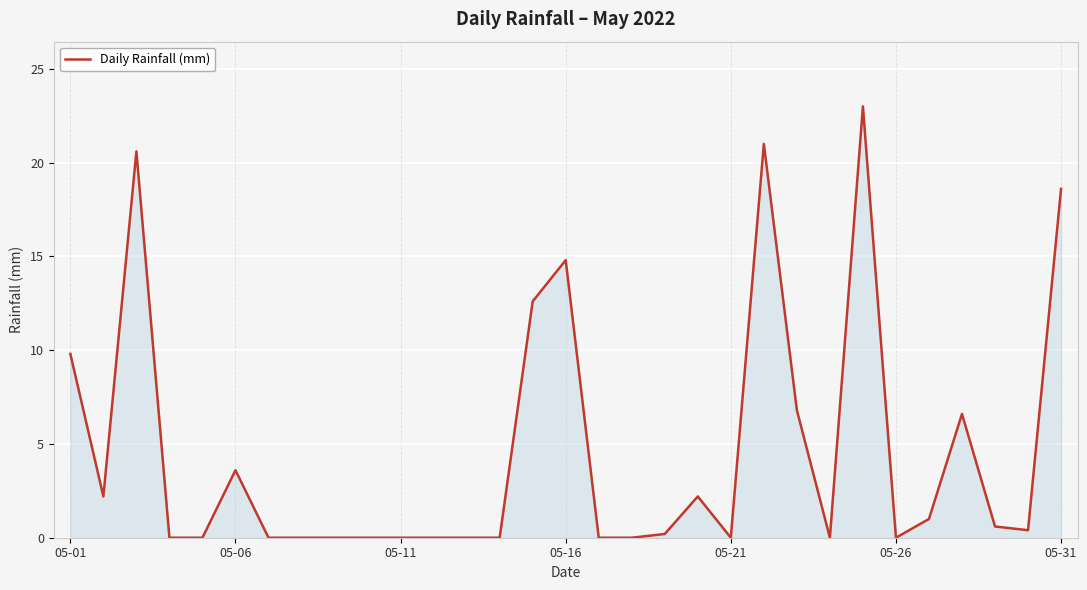

What is the greatest value displayed?

23.0